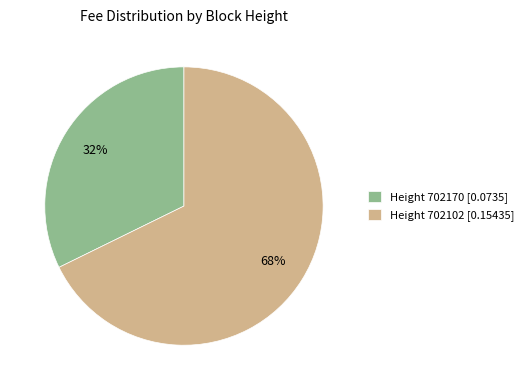

Which has a higher value, Height 702170 [0.0735] or Height 702102 [0.15435]?

Height 702102 [0.15435]